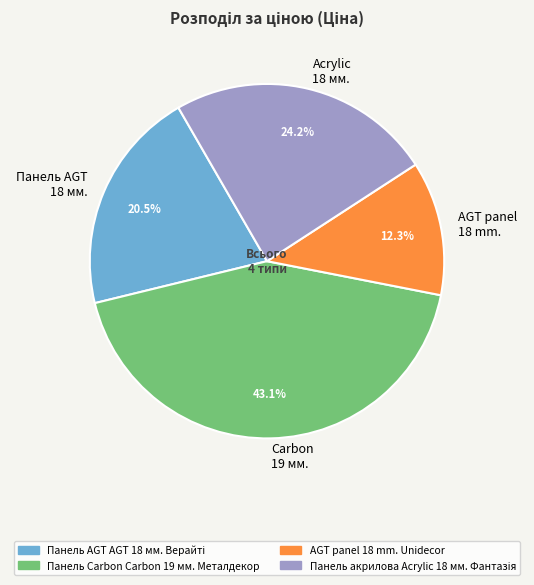

Rank the categories by value from lowest to highest.

AGT panel 18 mm., Панель AGT 18 мм., Acrylic 18 мм., Carbon 19 мм.